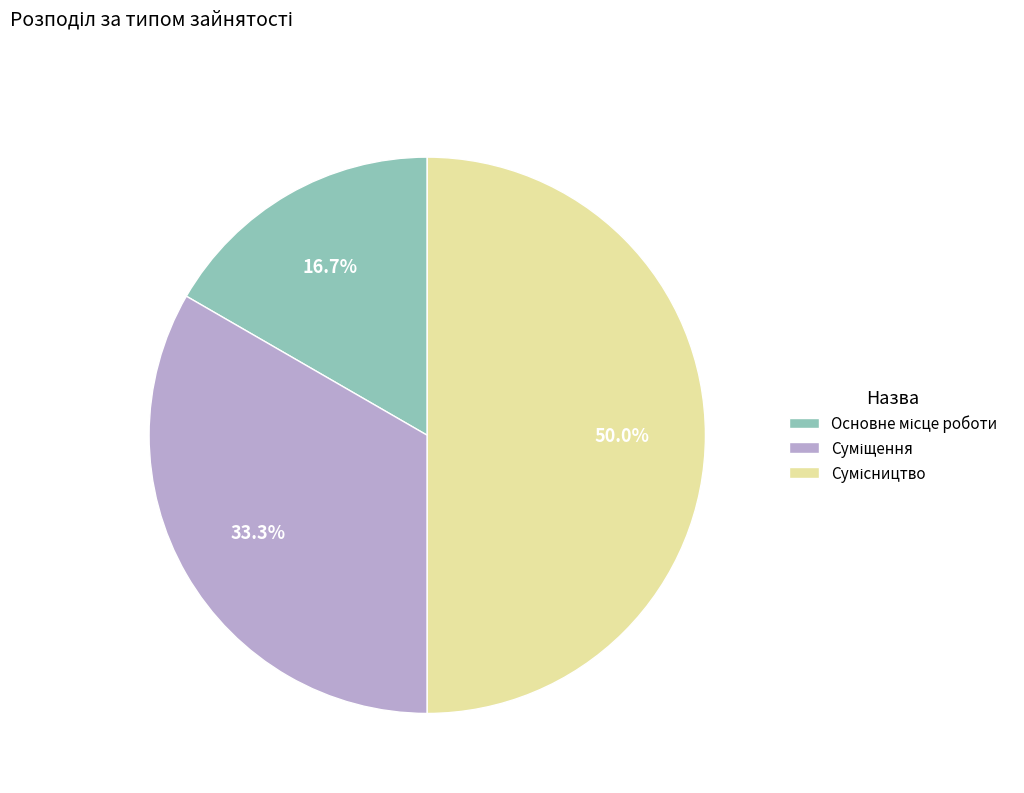

How many slices are in this pie chart?

3